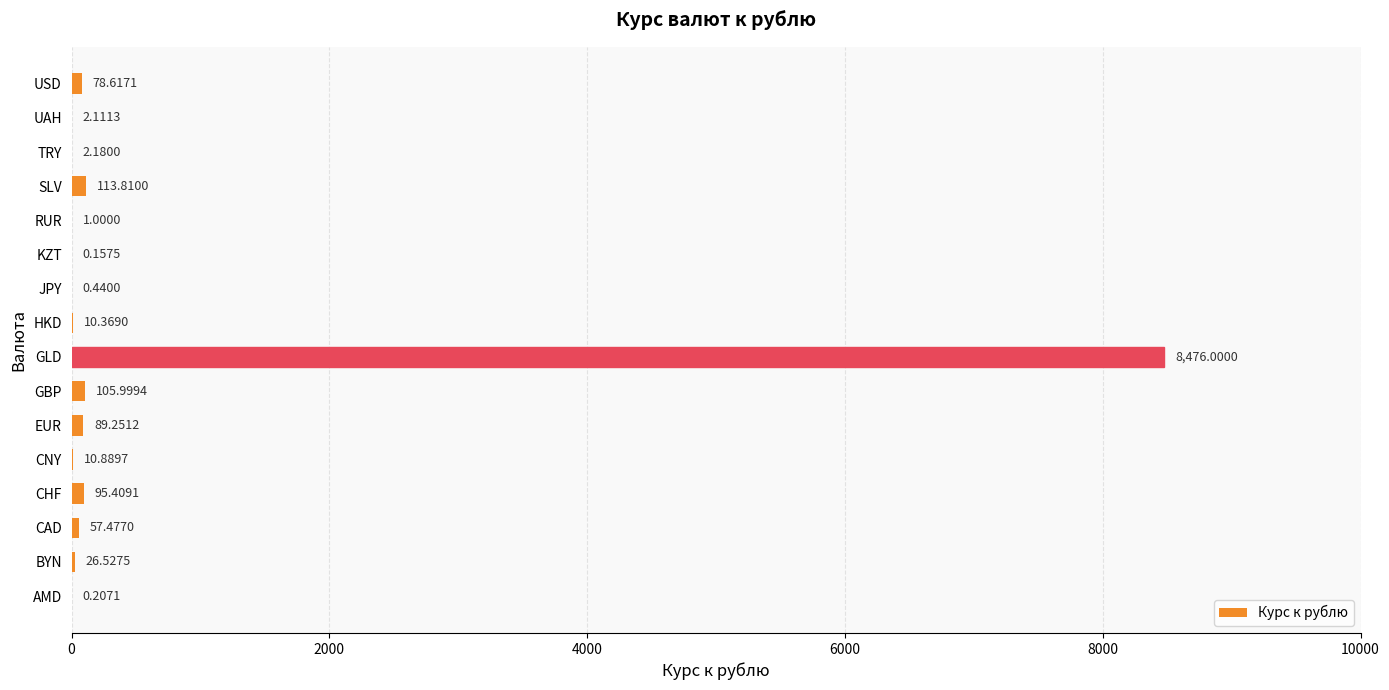

How many series are shown in this chart?

1